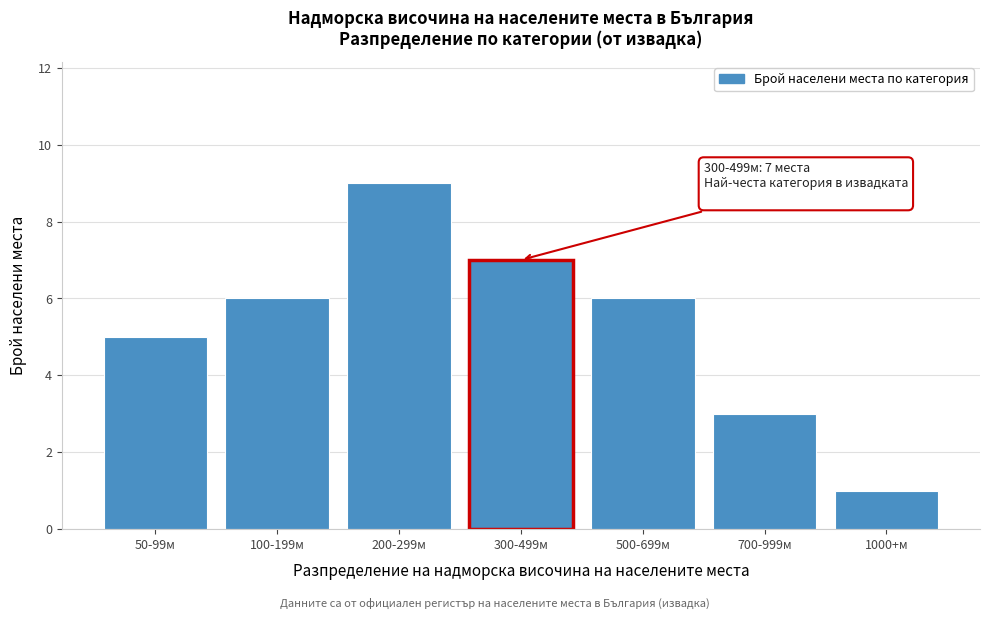

Reading left to right, extract all data points from this chart.

50-99м=5	100-199м=6	200-299м=9	300-499м=7	500-699м=6	700-999м=3	1000+м=1